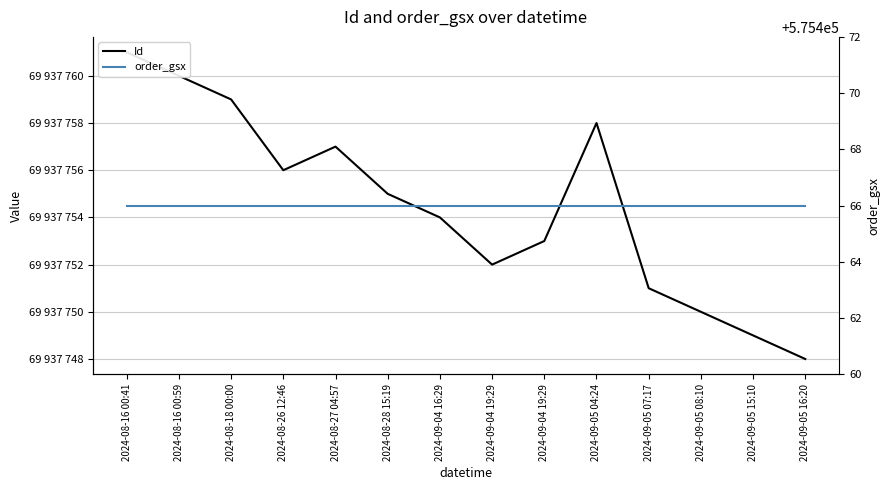

True or false: Id and order_gsx cross at least once.

False